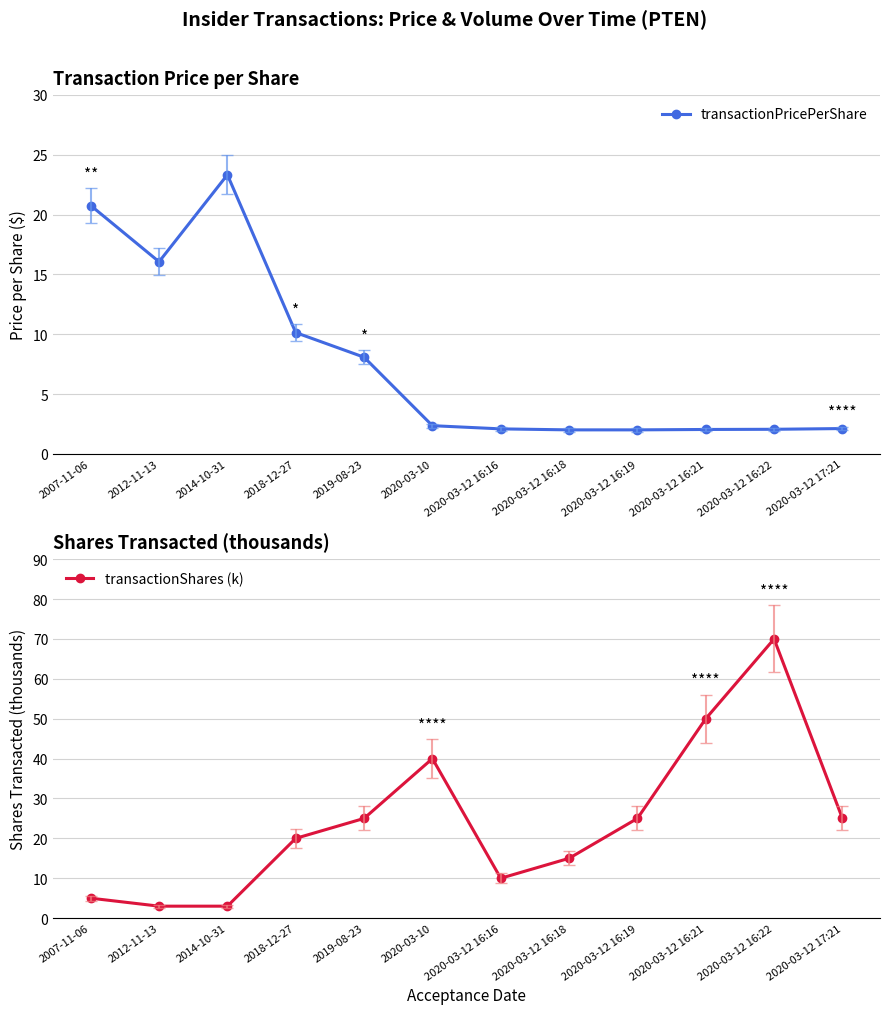

At how many categories does at least one series exceed 45?

2